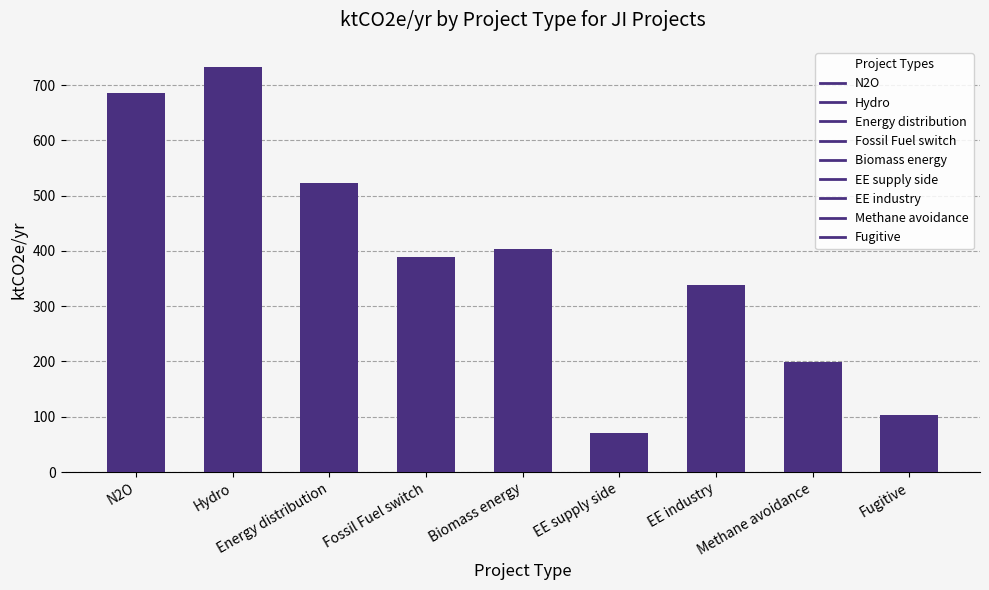

Does the chart contain stacked bars?

No